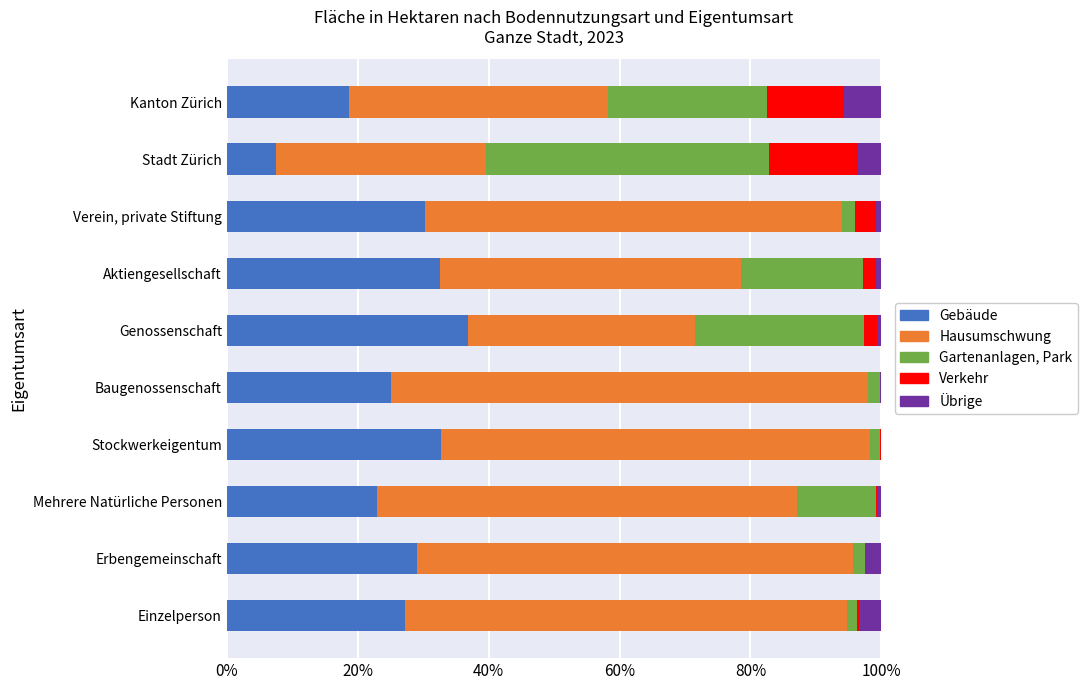

Is it true that Gebäude equals 41.7 at Baugenossenschaft?

False